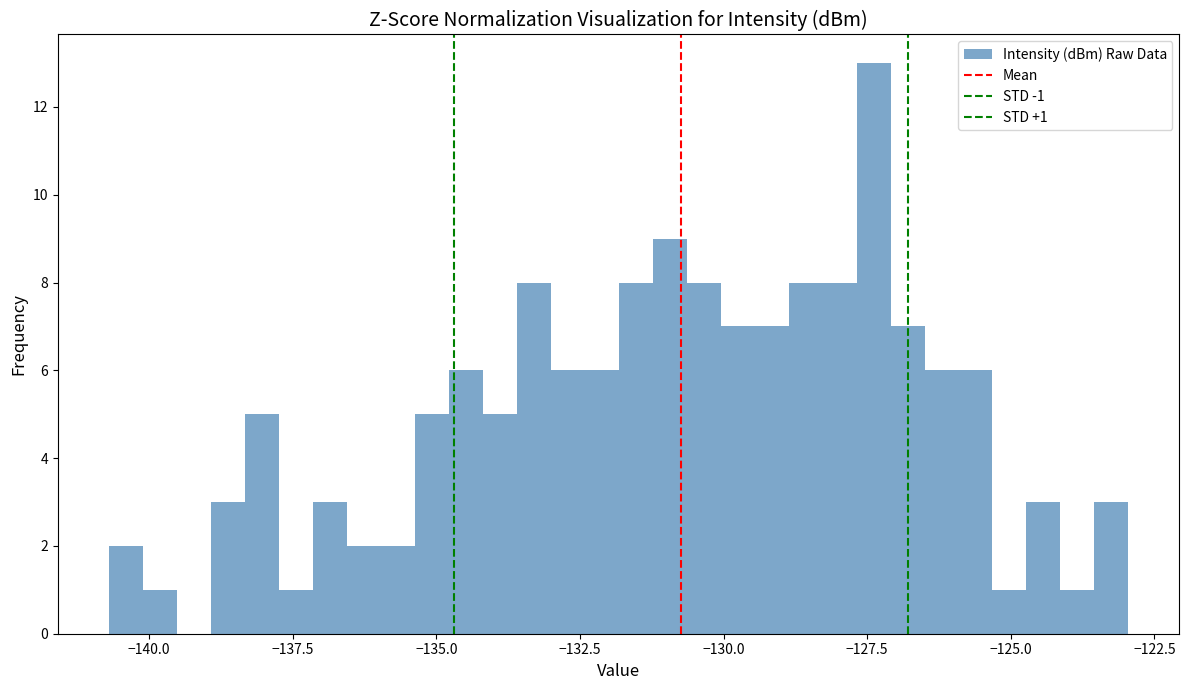

Around what value on the x-axis is the tallest bar? Give the approximate position of its centre, as read against the axis.

-127.5